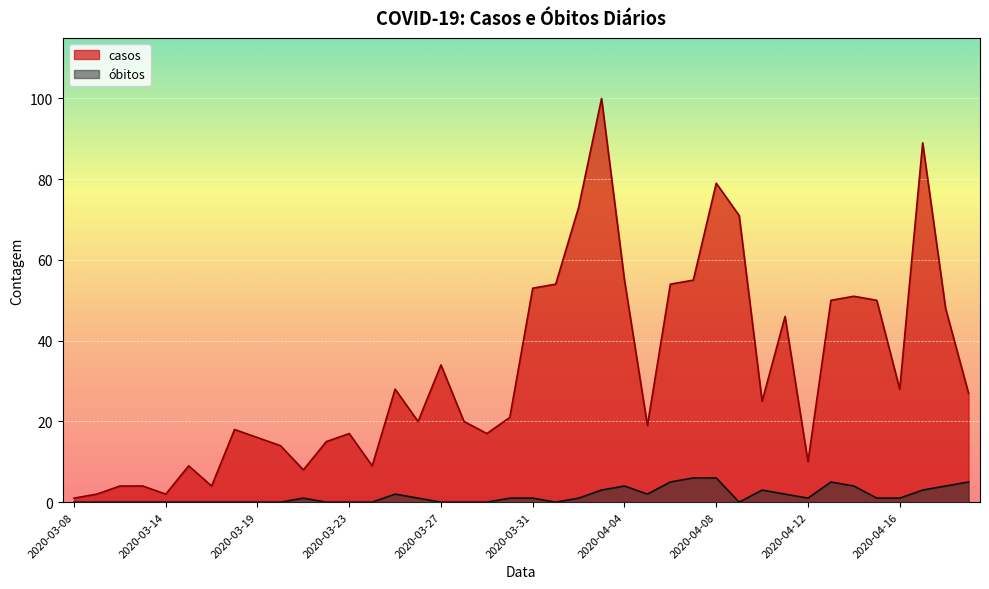

True or false: casos and óbitos intersect in this chart.

False